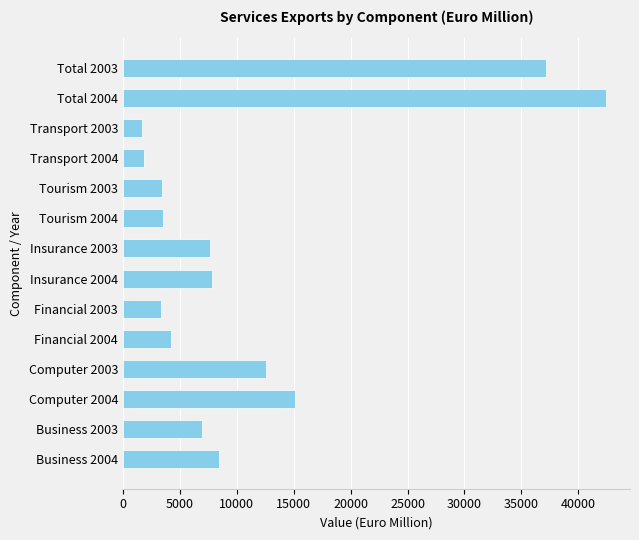

What is the smallest value displayed?

1708